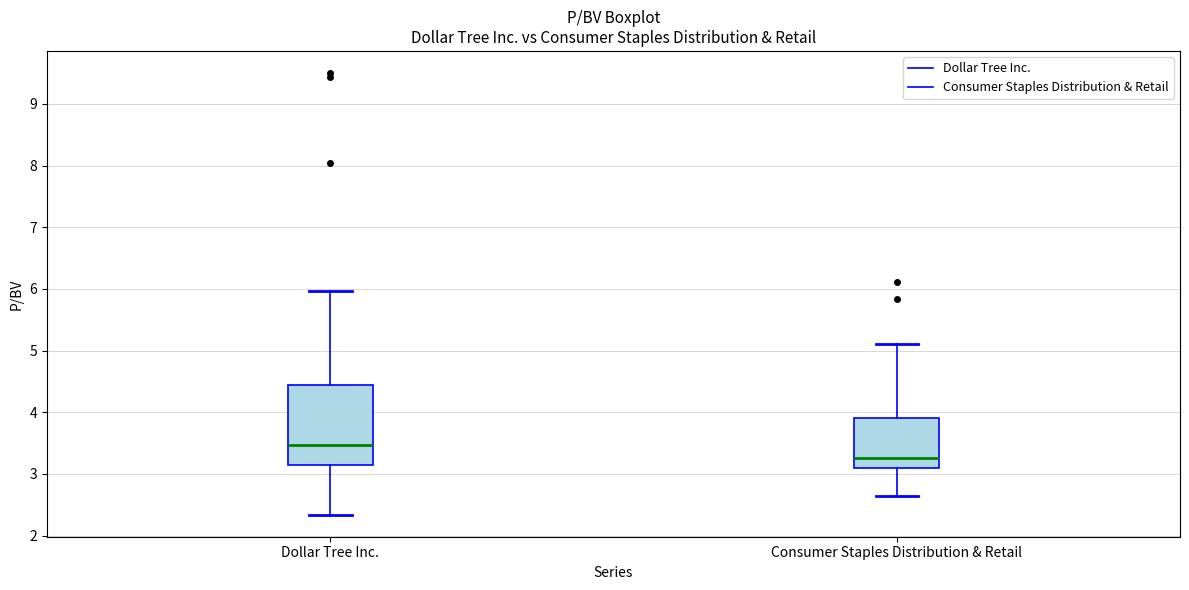

Which box has the lowest median line?

Consumer Staples Distribution & Retail